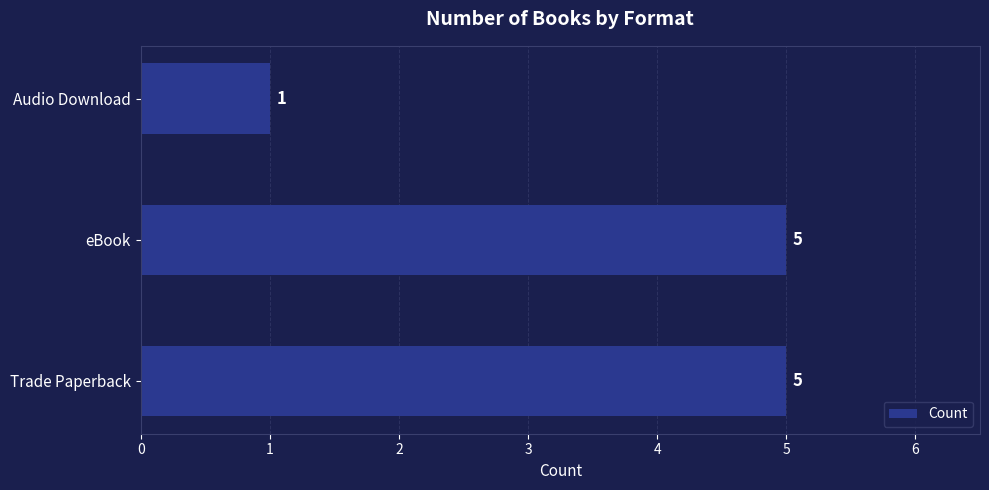

Count the number of data series in this chart.

1